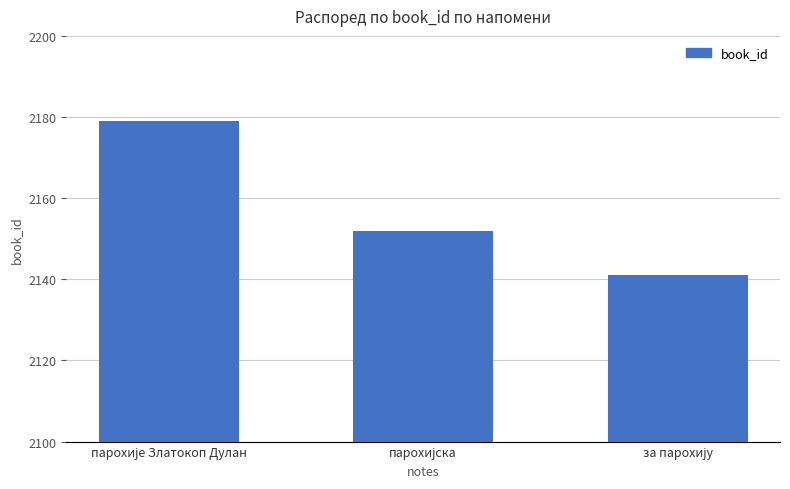

Reading right to left, transcribe all the data shown in this chart.

2141	2152	2179